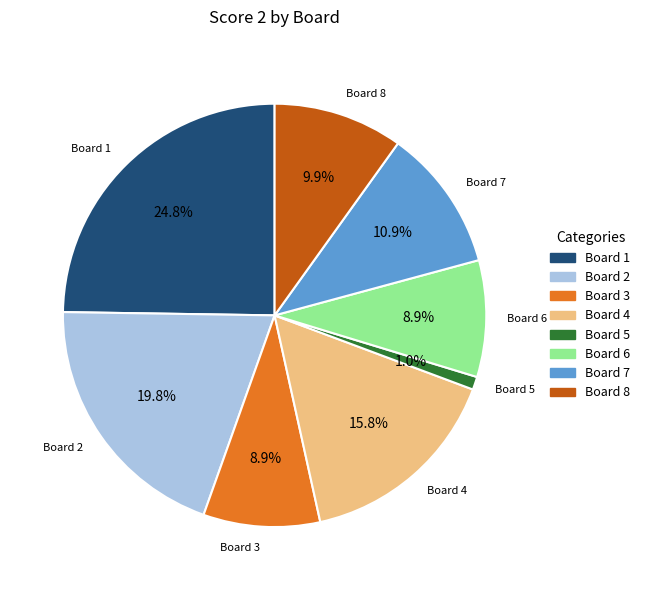

Count the number of slices in the pie.

8